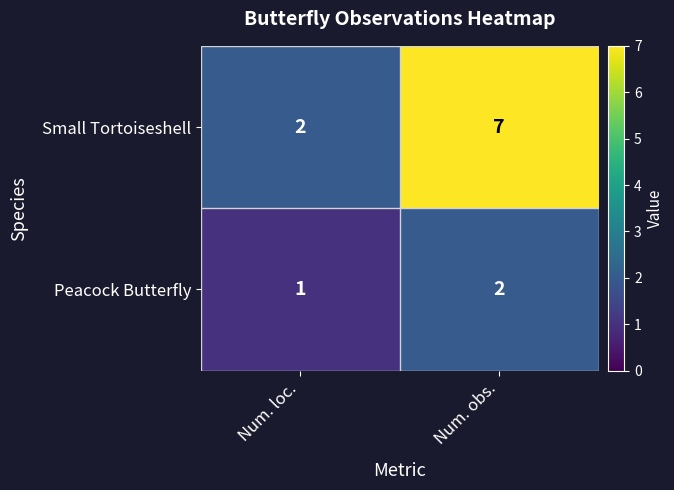

Reading left to right, extract all data points from this chart.

Small Tortoiseshell: 2	7
Peacock Butterfly: 1	2